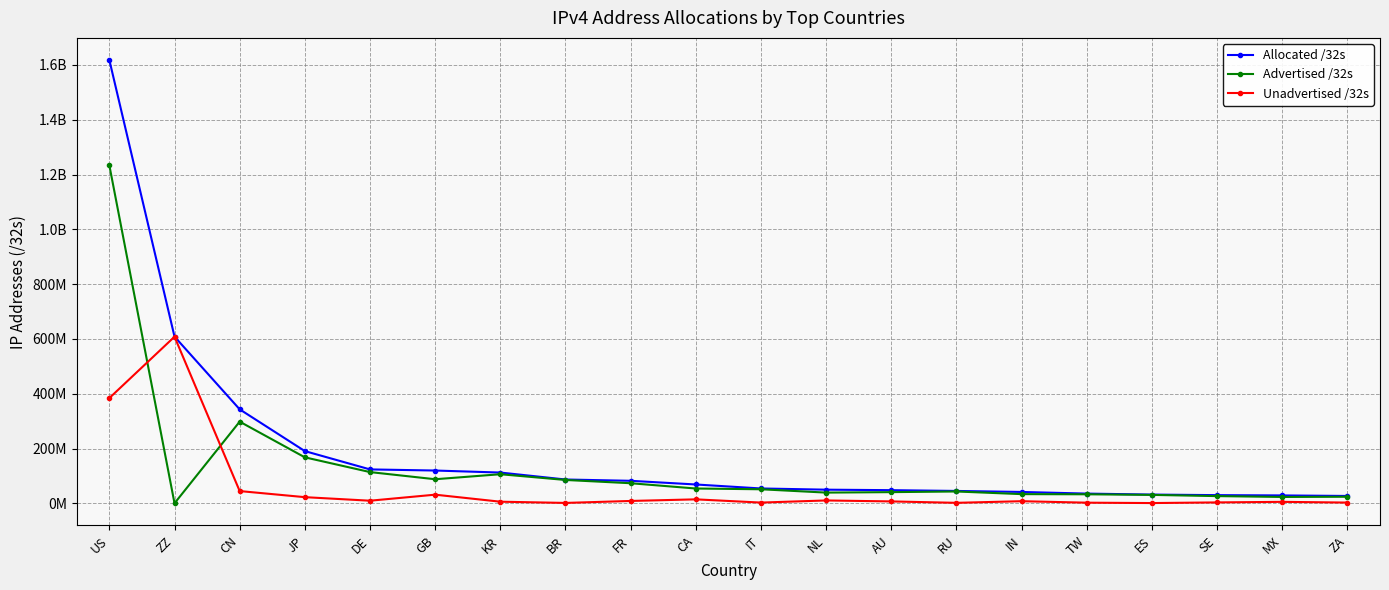

At how many categories does at least one series exceed 169648978?

4